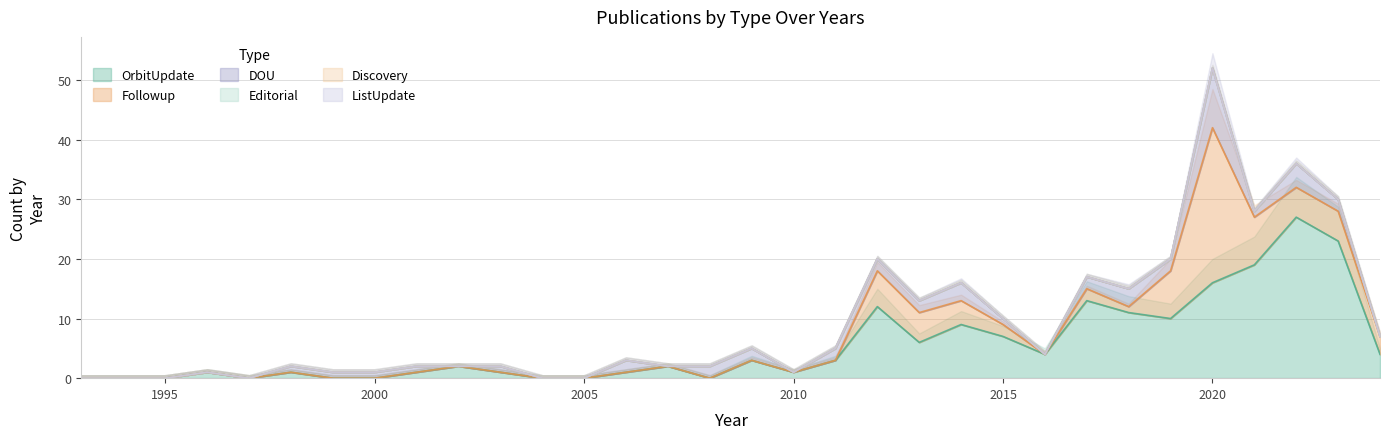

Reading right to left, list all the values displayed in this chart.

OrbitUpdate: 2024=4	2023=23	2022=27	2021=19	2020=16	2019=10	2018=11	2017=13	2016=4	2015=7	2014=9	2013=6	2012=12	2011=3	2010=1	2009=3	2008=0	2007=2	2006=1	2005=0	2004=0	2003=1	2002=2	2001=1	2000=0	1999=0	1998=1	1997=0	1996=1	1995=0	1994=0	1993=0
Followup: 2024=3	2023=5	2022=5	2021=8	2020=26	2019=8	2018=1	2017=2	2016=0	2015=2	2014=4	2013=5	2012=6	2011=0	2010=0	2009=0	2008=0	2007=0	2006=0	2005=0	2004=0	2003=0	2002=0	2001=0	2000=0	1999=0	1998=0	1997=0	1996=0	1995=0	1994=0	1993=0
DOU: 2024=0	2023=2	2022=4	2021=1	2020=10	2019=2	2018=3	2017=2	2016=0	2015=1	2014=3	2013=2	2012=2	2011=2	2010=0	2009=2	2008=2	2007=0	2006=2	2005=0	2004=0	2003=1	2002=0	2001=1	2000=1	1999=1	1998=1	1997=0	1996=0	1995=0	1994=0	1993=0
Editorial: 2024=0	2023=0	2022=0	2021=0	2020=0	2019=0	2018=0	2017=0	2016=0	2015=0	2014=0	2013=0	2012=0	2011=0	2010=0	2009=0	2008=0	2007=0	2006=0	2005=0	2004=0	2003=0	2002=0	2001=0	2000=0	1999=0	1998=0	1997=0	1996=0	1995=0	1994=0	1993=0
Discovery: 2024=0	2023=0	2022=0	2021=0	2020=0	2019=0	2018=0	2017=0	2016=0	2015=0	2014=0	2013=0	2012=0	2011=0	2010=0	2009=0	2008=0	2007=0	2006=0	2005=0	2004=0	2003=0	2002=0	2001=0	2000=0	1999=0	1998=0	1997=0	1996=0	1995=0	1994=0	1993=0
ListUpdate: 2024=0	2023=0	2022=0	2021=0	2020=0	2019=0	2018=0	2017=0	2016=0	2015=0	2014=0	2013=0	2012=0	2011=0	2010=0	2009=0	2008=0	2007=0	2006=0	2005=0	2004=0	2003=0	2002=0	2001=0	2000=0	1999=0	1998=0	1997=0	1996=0	1995=0	1994=0	1993=0